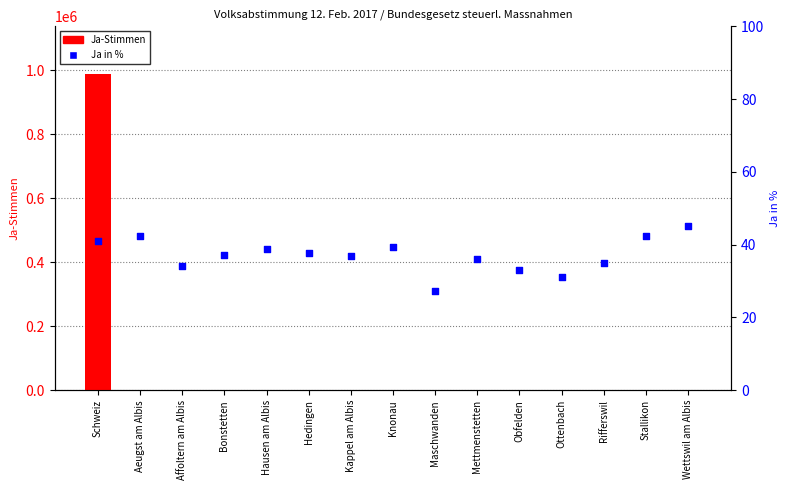

Which series contains the lowest Y value?

Ja in %